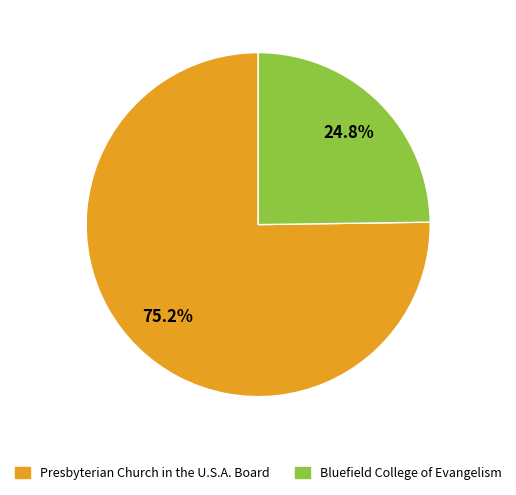

True or false: Presbyterian Church in the U.S.A. Board accounts for 81% of the total.

False